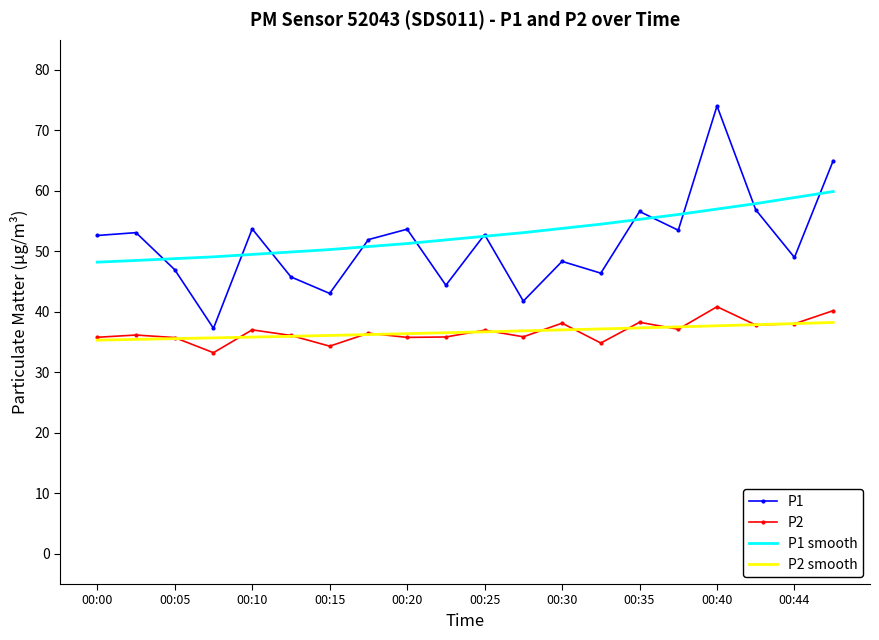

Which series has the widest spread of values?

P1